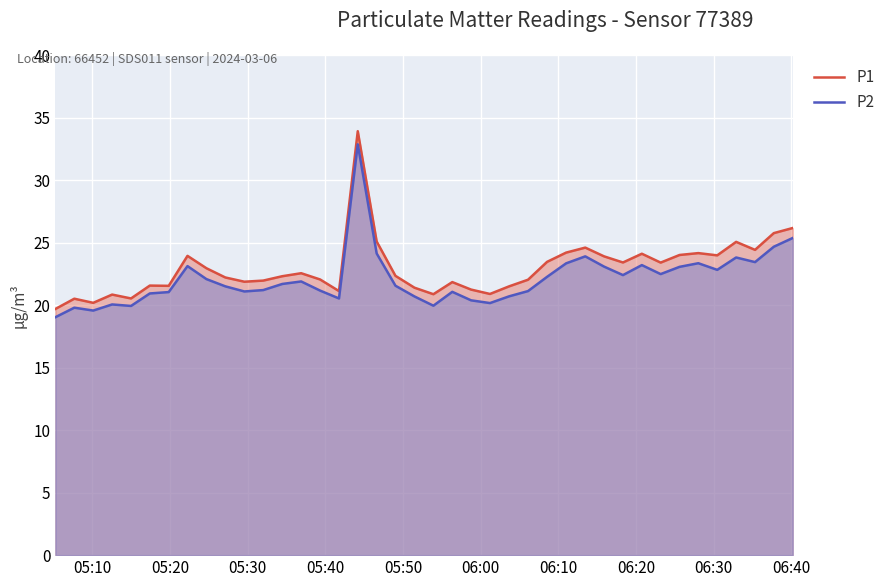

What is the difference between the maximum and minimum values in the P2 series?

13.8